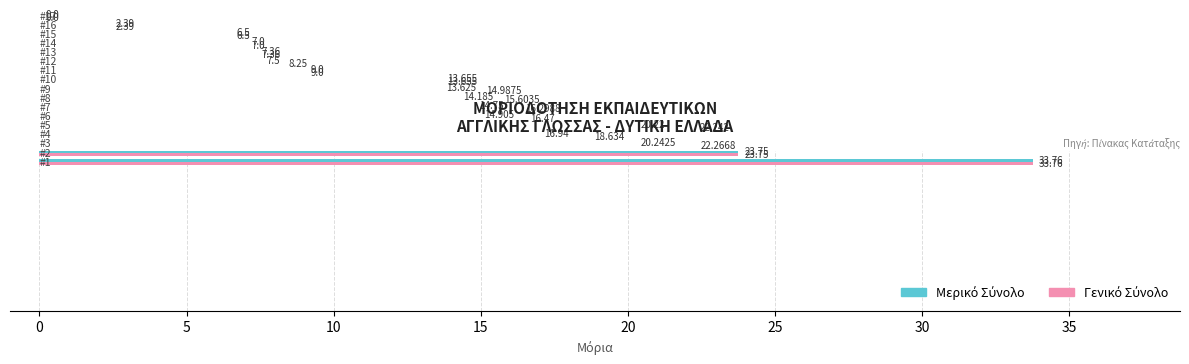

At how many categories does at least one series exceed 2?

16